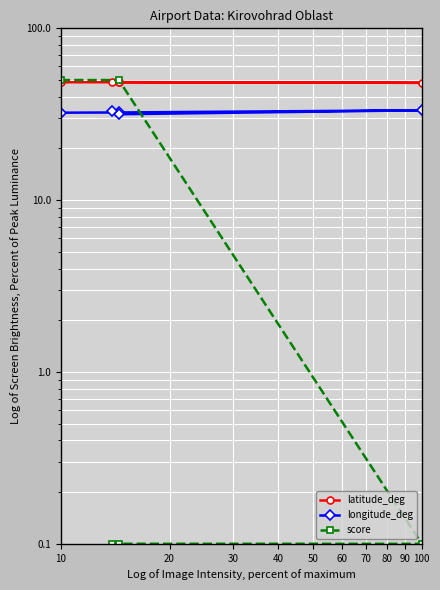

Rank the series at 50 from highest to lowest value.

latitude_deg, longitude_deg, score